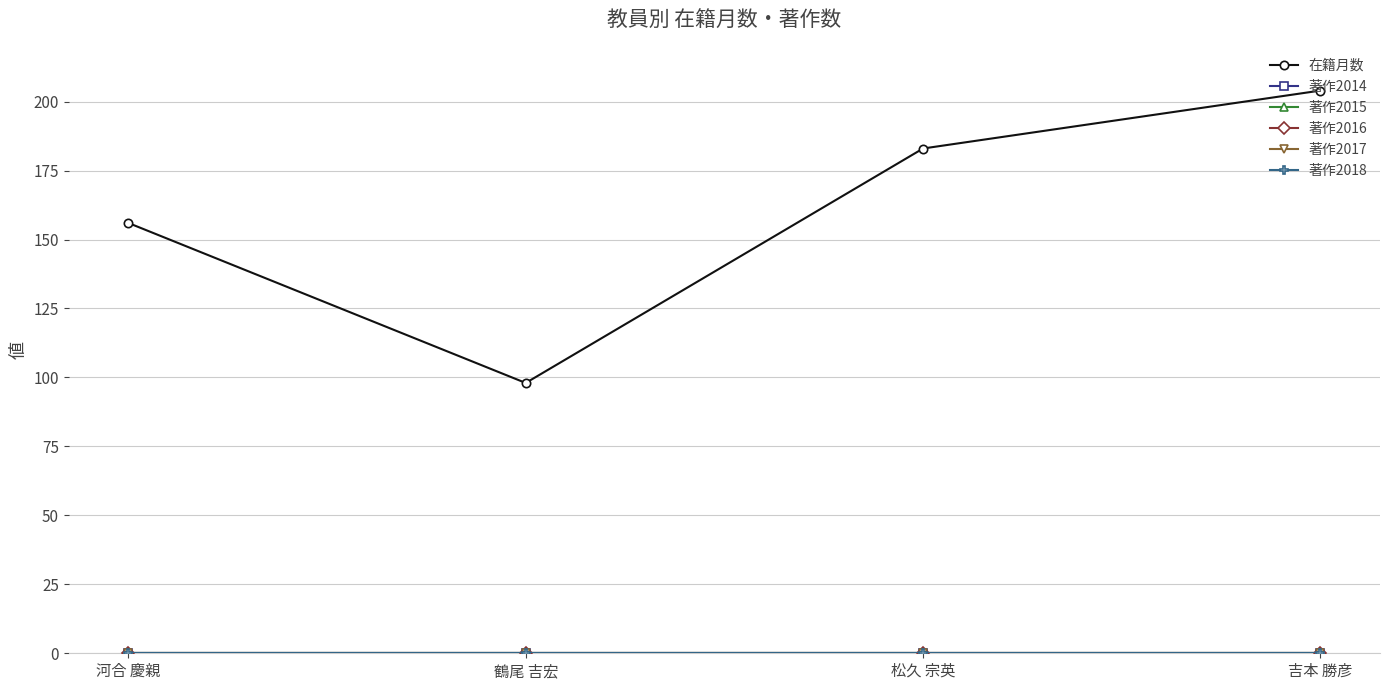

Is the value of 著作2015 at 鶴尾 吉宏 greater than the value of 著作2018 at 松久 宗英?

No